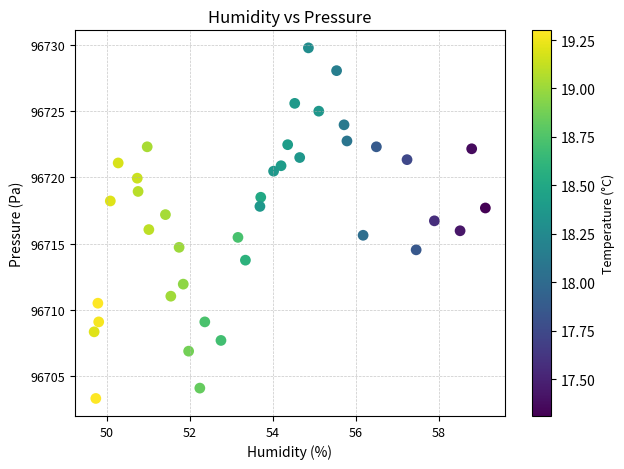

What is the range of Y values (max minus min)?

26.5